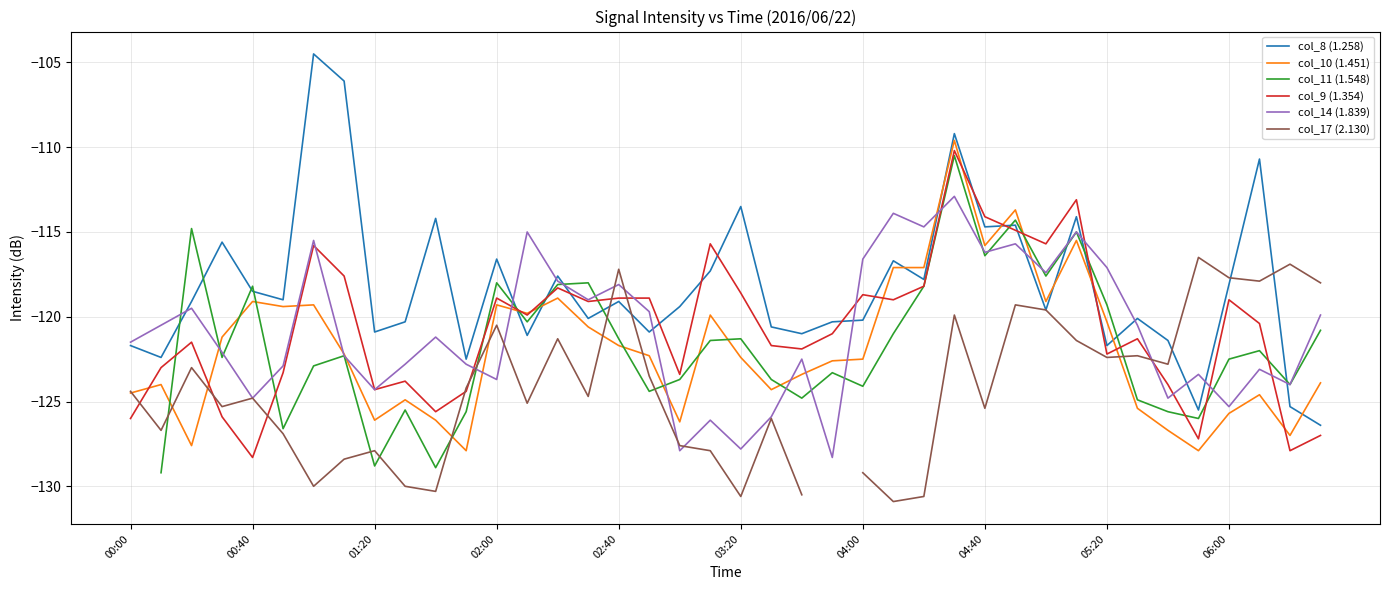

The col_14 (1.839) series shows -119.7 at 17. True or false?

True